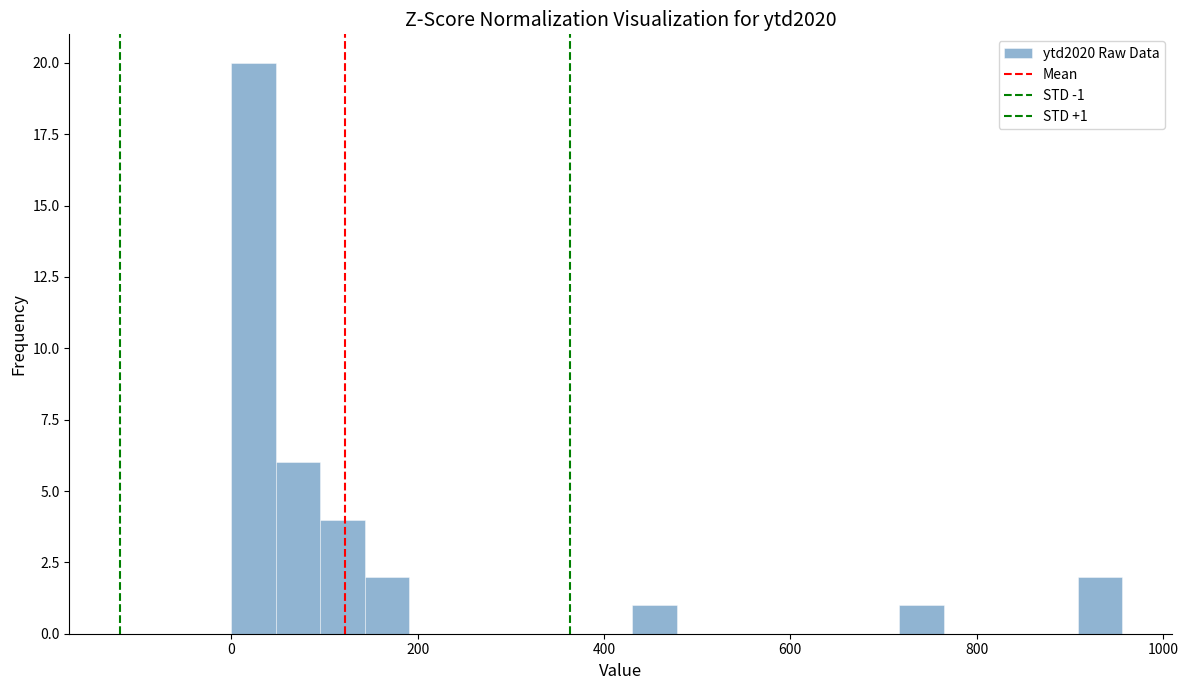

Around what value on the x-axis is the tallest bar? Give the approximate position of its centre, as read against the axis.

20